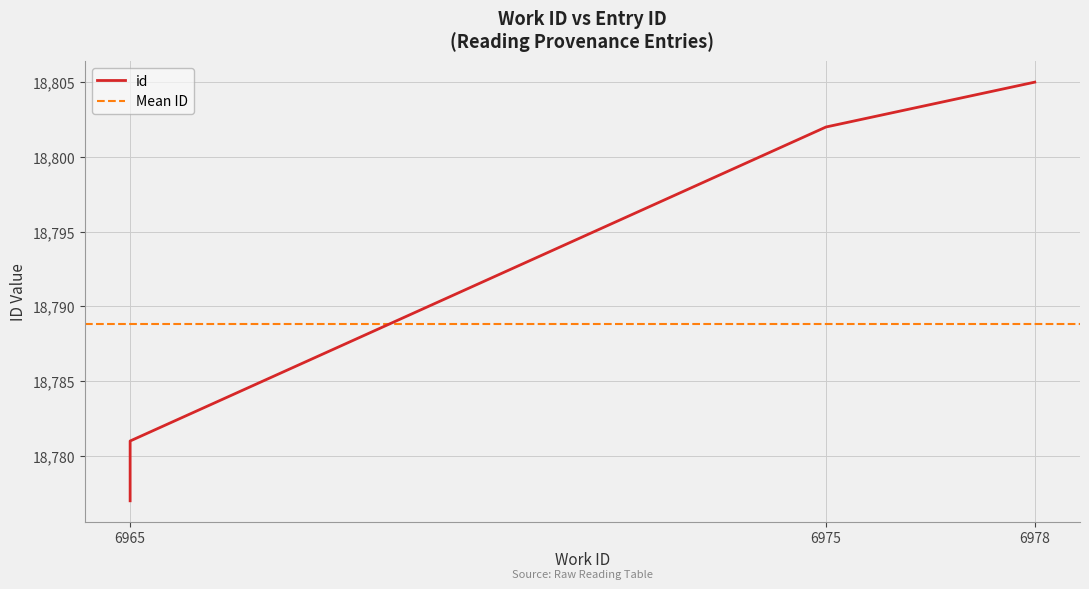

What is the maximum value shown in the chart?

18805